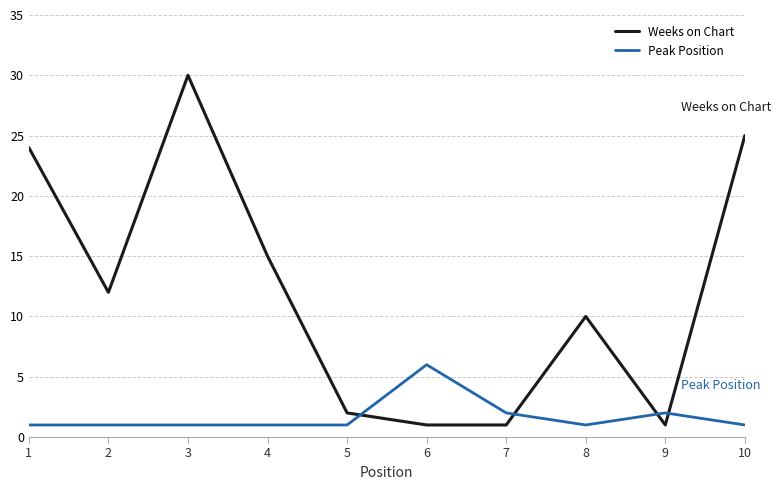

What is the spread (max minus min) of values at 9?

1